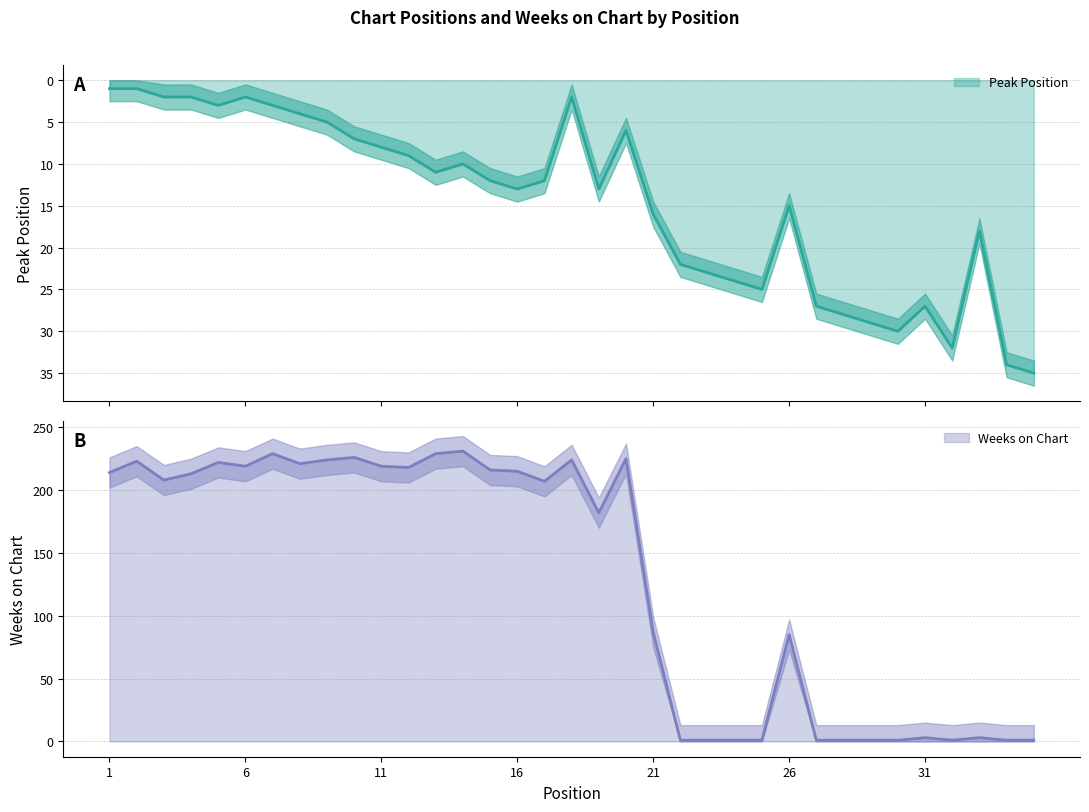

Where is the first local minimum for Peak Position?

6